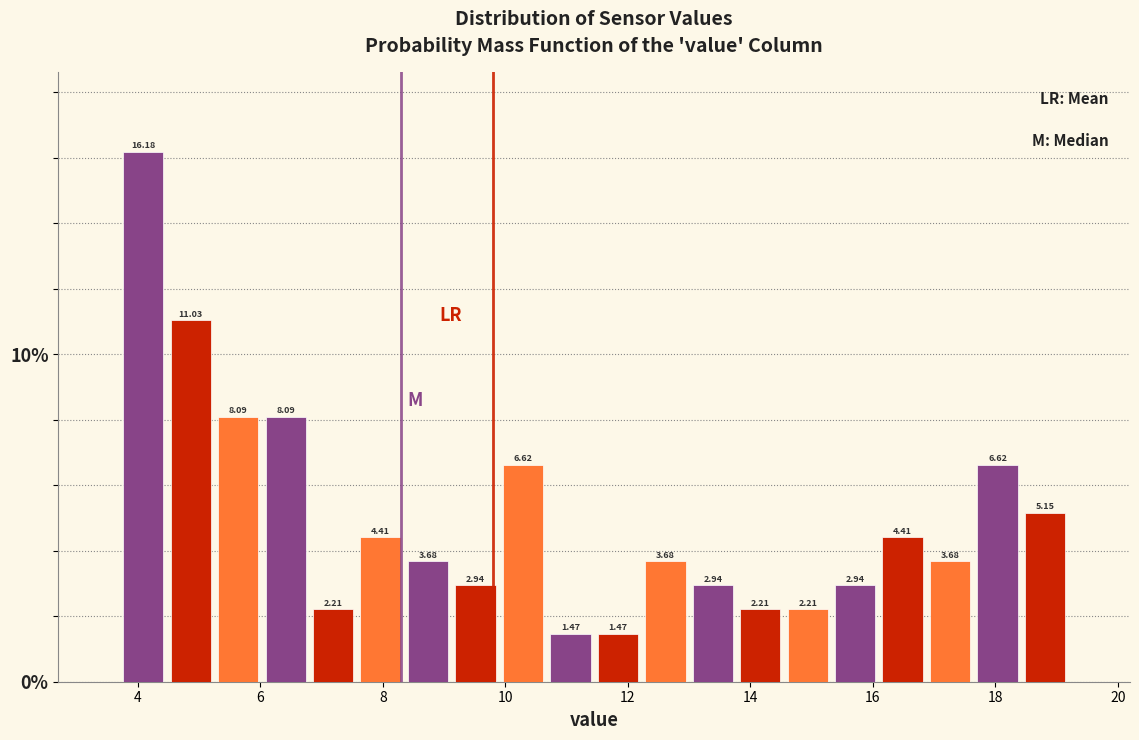

Around what value on the x-axis is the tallest bar? Give the approximate position of its centre, as read against the axis.

4.0